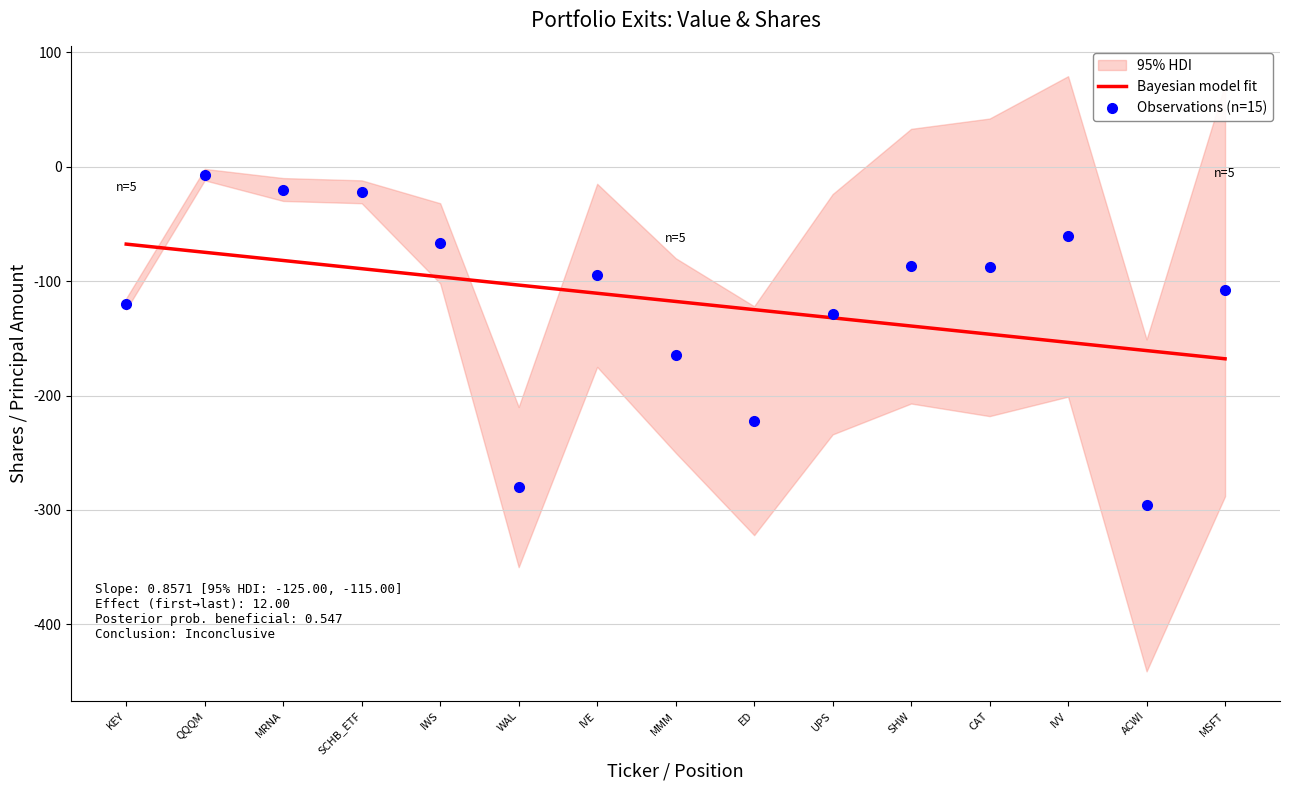

Between MSFT and SHW, which is larger?

SHW